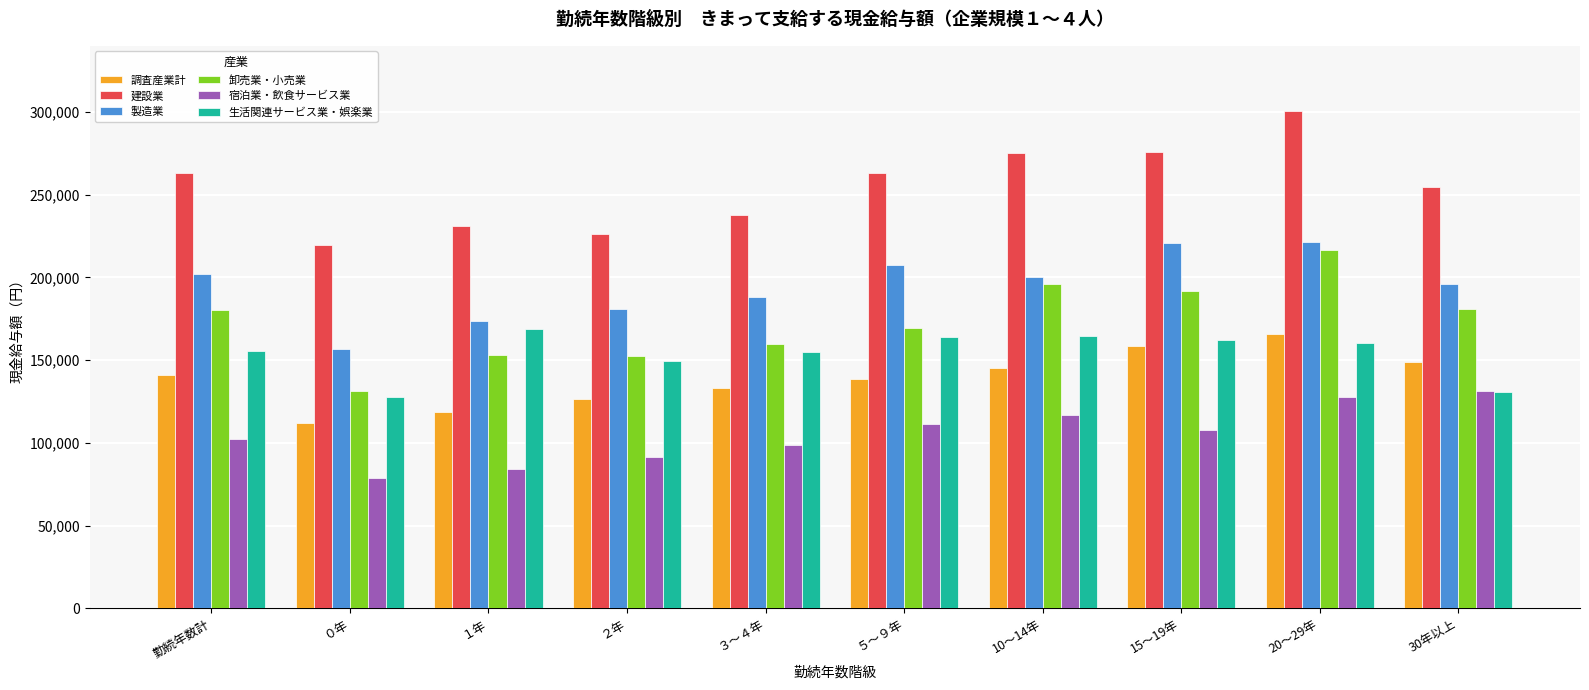

What is the smallest value displayed?

78469